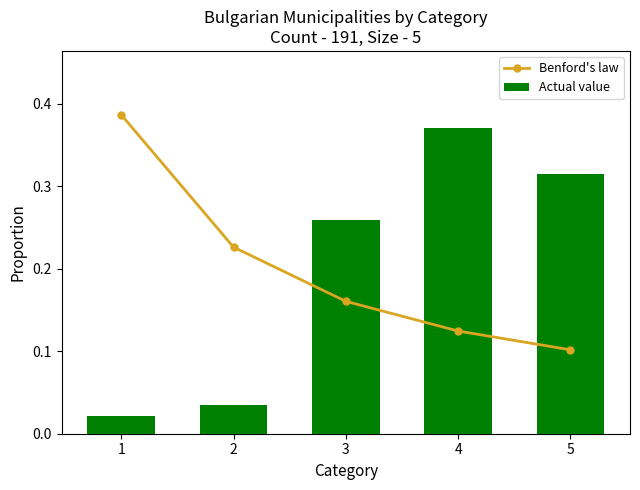

How many Benford's law values are between 0 and 1?

5